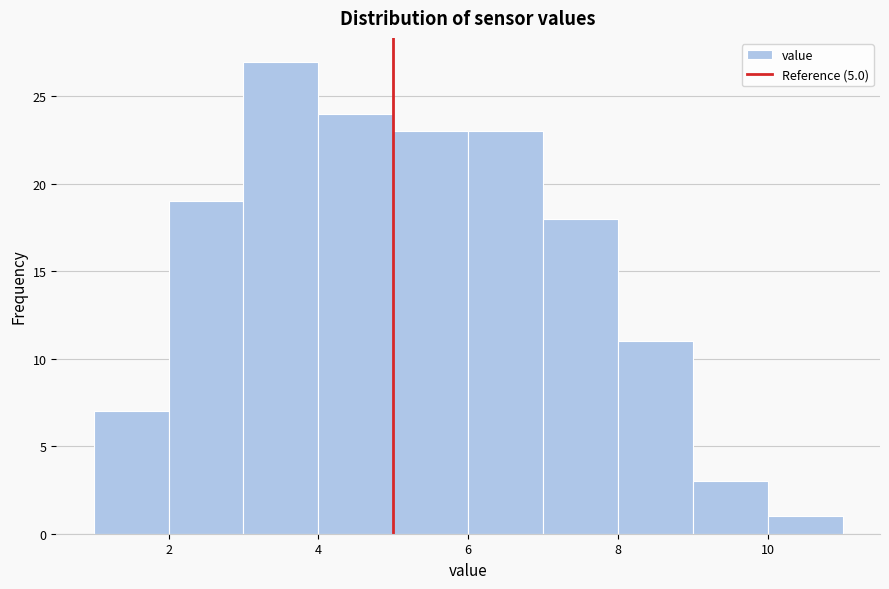

Reading left to right, transcribe this chart: for each bar, give the range it covers on the x-axis and its height. The values are not printed on the chart, so give them approximately, as read against the axis.

1 to 2: 7
2 to 3: 19
3 to 4: 27
4 to 5: 24
5 to 6: 23
6 to 7: 23
7 to 8: 18
8 to 9: 11
9 to 10: 3
10 to 11: 1